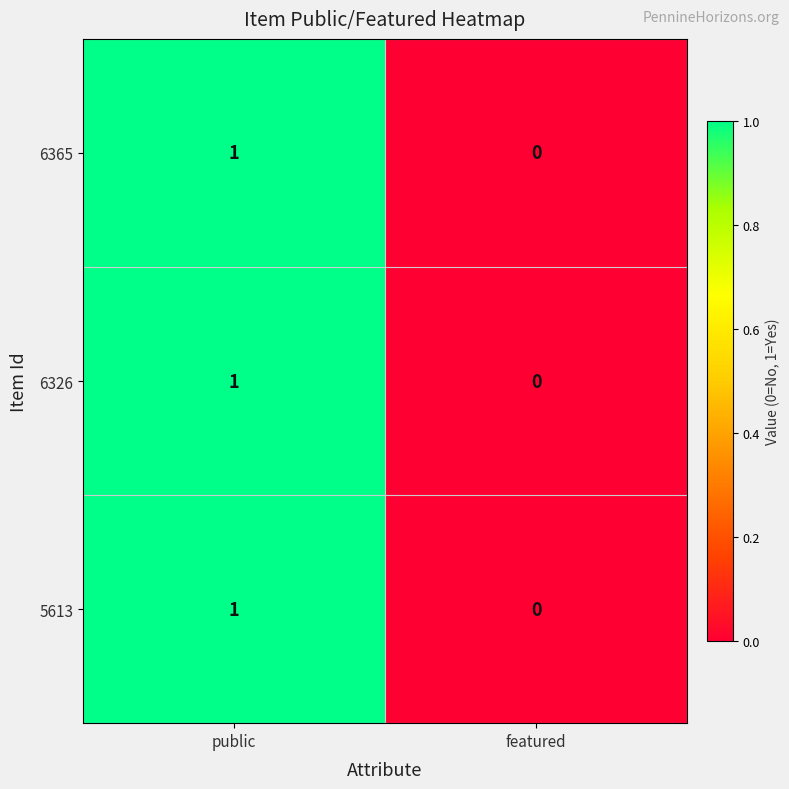

Is the value of 6365 at public greater than the value of 6326 at featured?

Yes